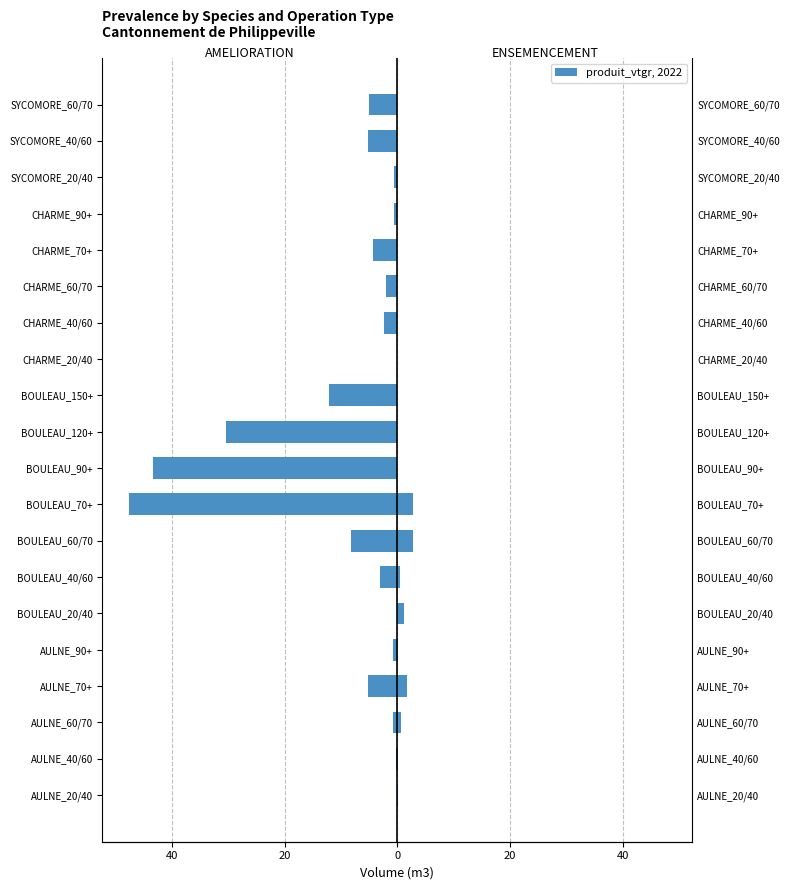

How many bars are there in total?

40